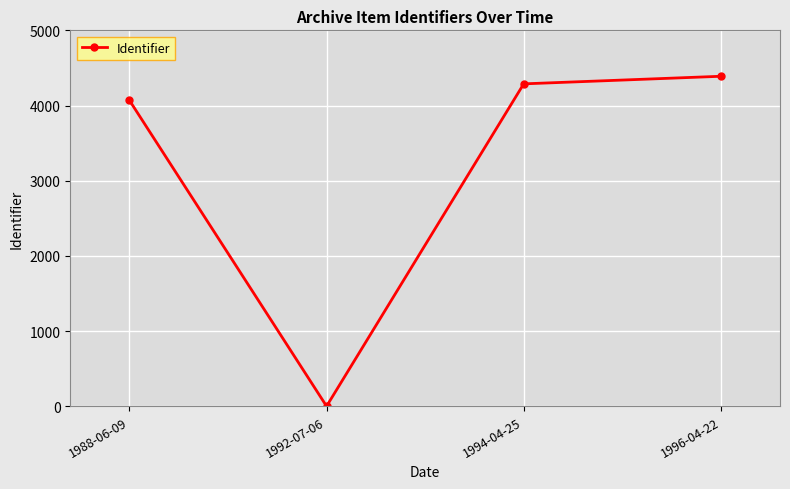

What is the difference between the values at 1992-07-06 and 1996-04-22?

4389